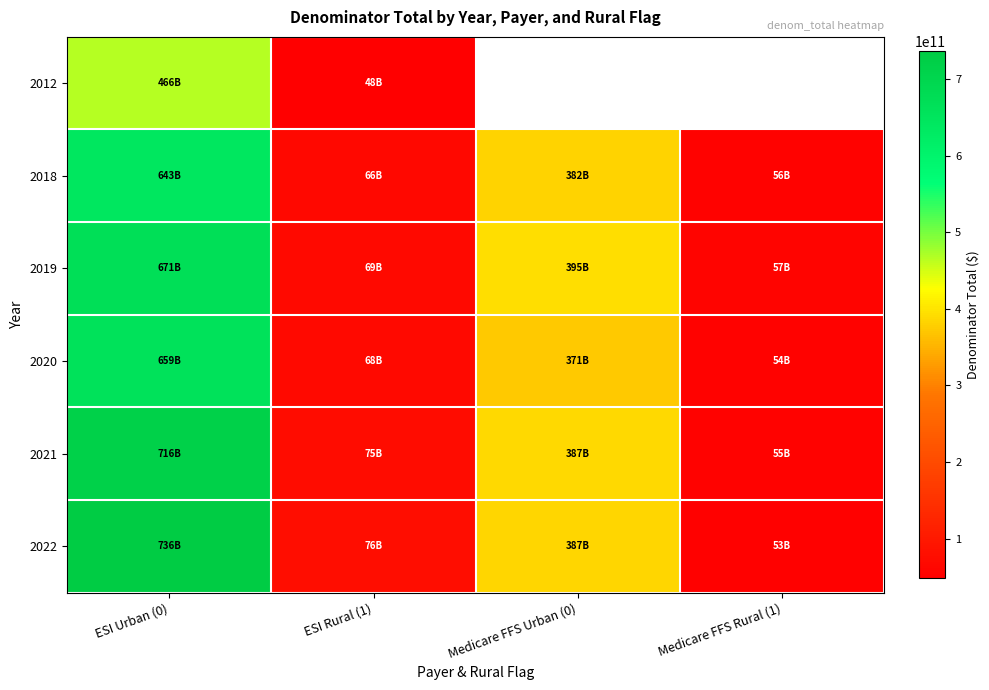

At which label does 2019 first exceed 394856017906?

ESI Urban (0)